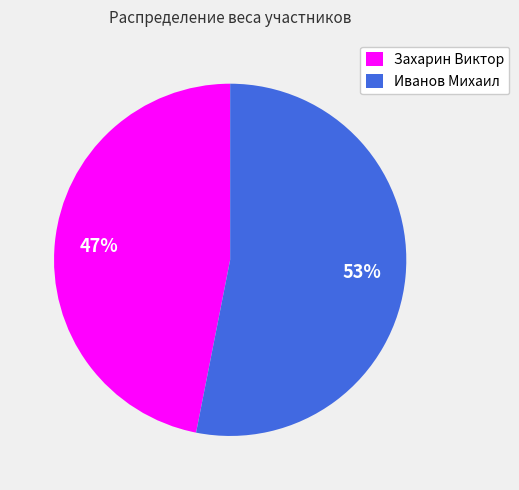

Combined, do Захарин Виктор and Иванов Михаил account for over 50%?

Yes